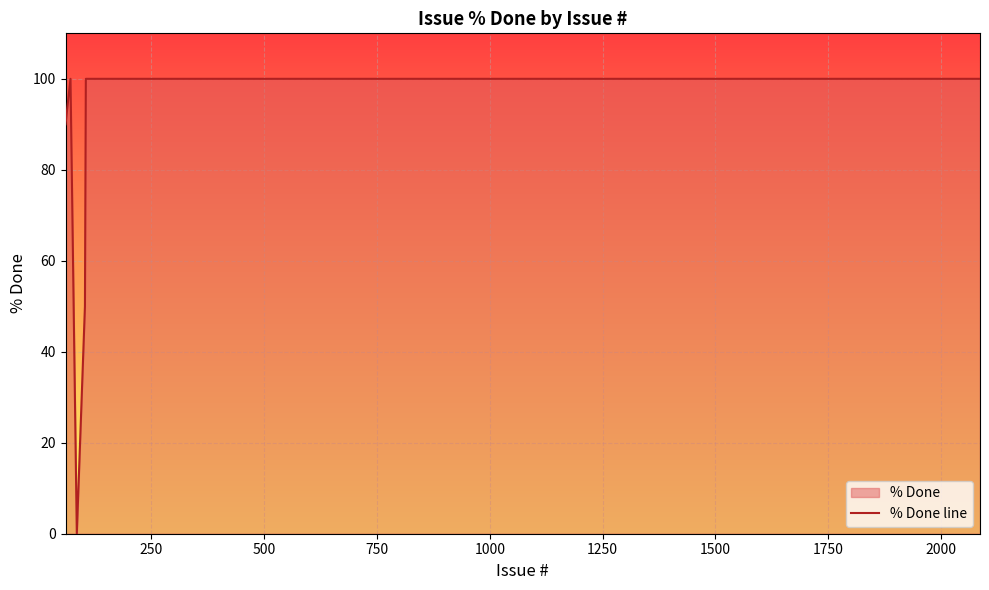

Reading left to right, list all the values displayed in this chart.

90	100	0	50	100	100	100	100	100	100	100	100	100	100	100	100	100	100	100	100	100	100	100	100	100	100	100	100	100	100	100	100	100	100	100	100	100	100	100	100